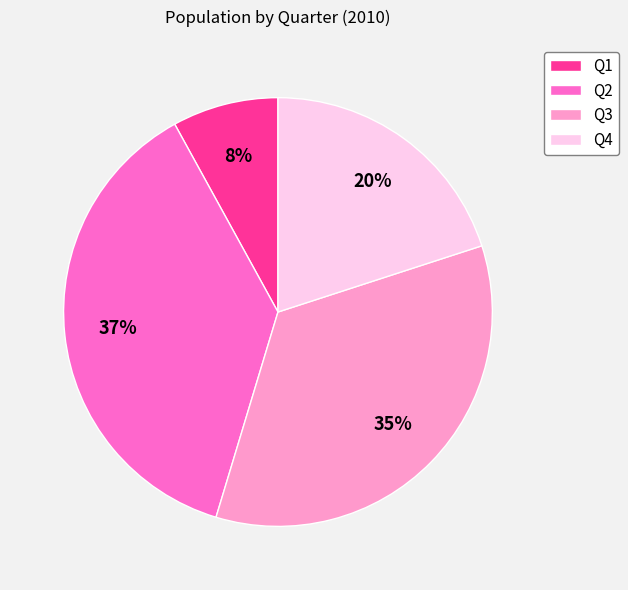

Combined, do Q1 and Q2 account for over 50%?

No